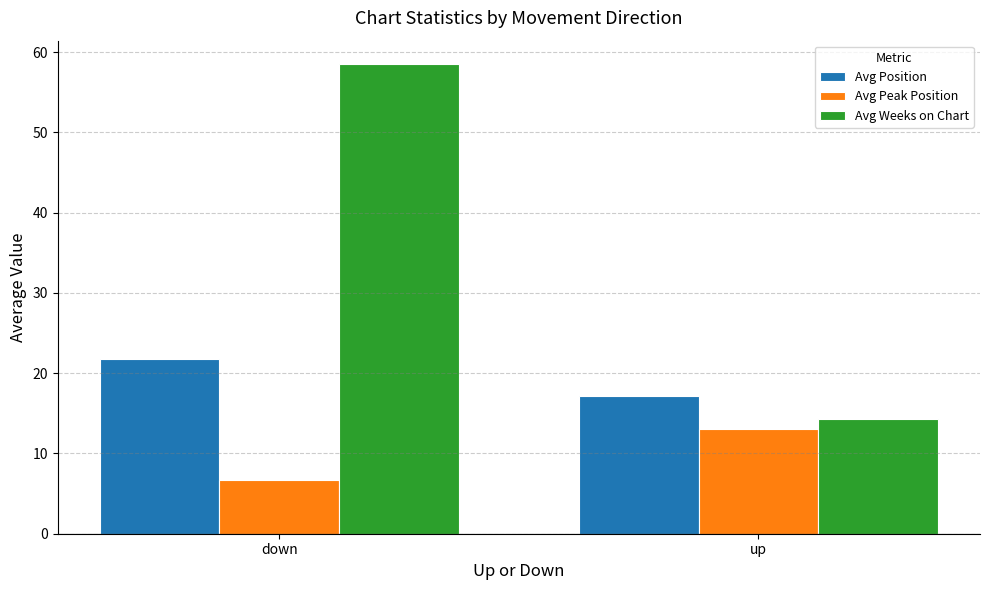

What is the minimum value shown in the chart?

6.7